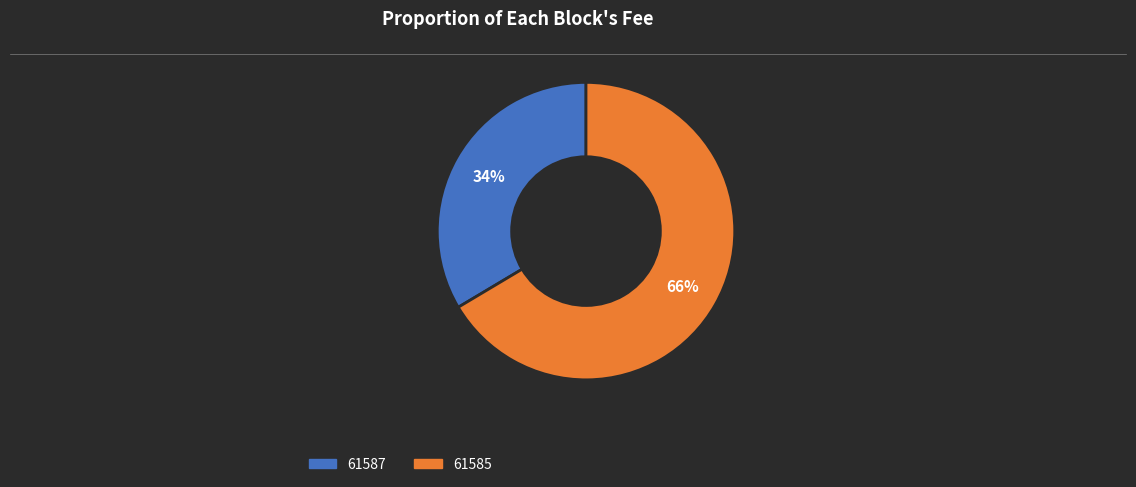

To the nearest percent, what is the average slice percentage?

50%